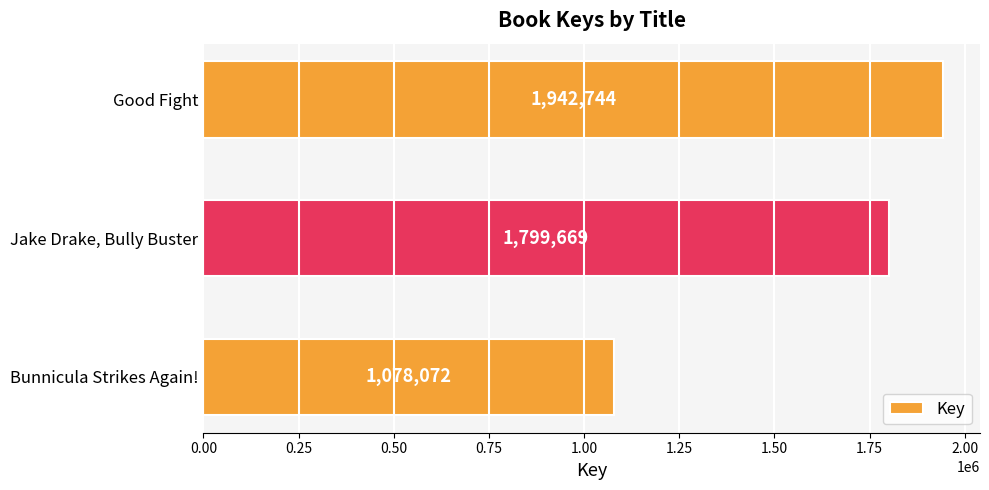

Rank the categories by value from lowest to highest.

Bunnicula Strikes Again!, Jake Drake, Bully Buster, Good Fight